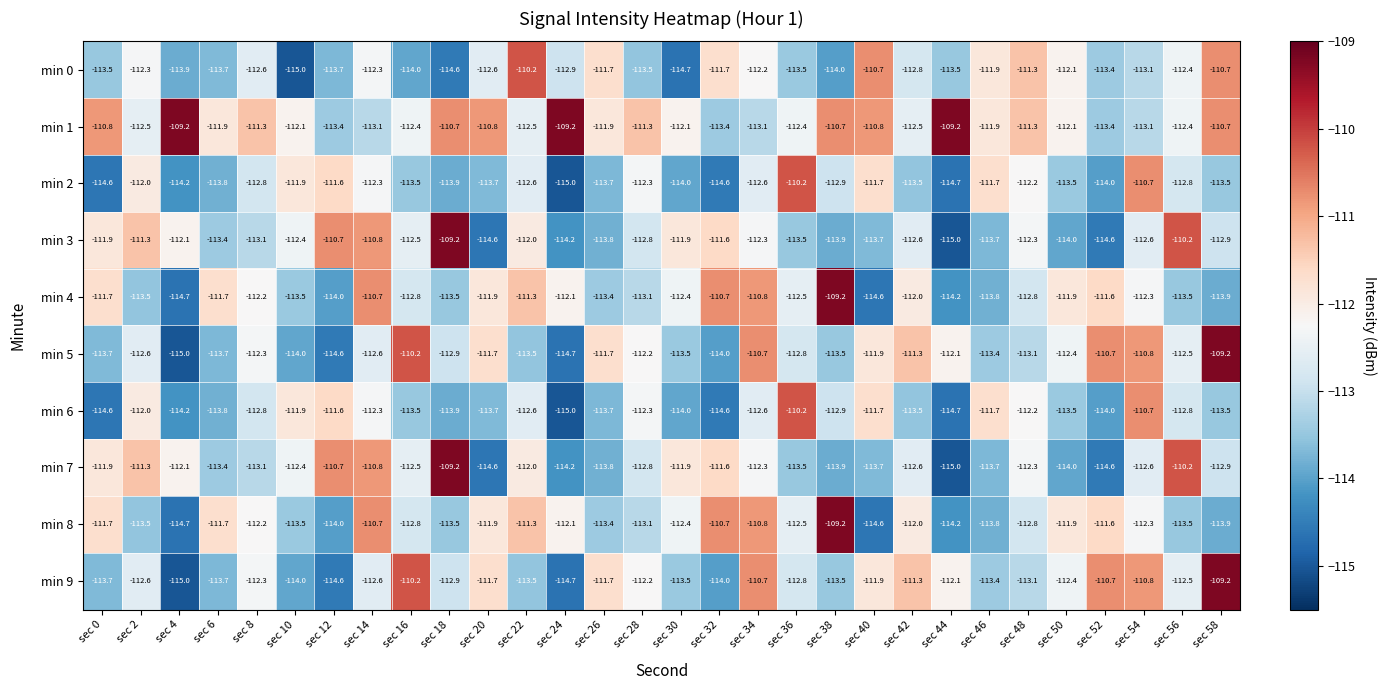

What is the difference between the highest and lowest values at sec 18?

5.4